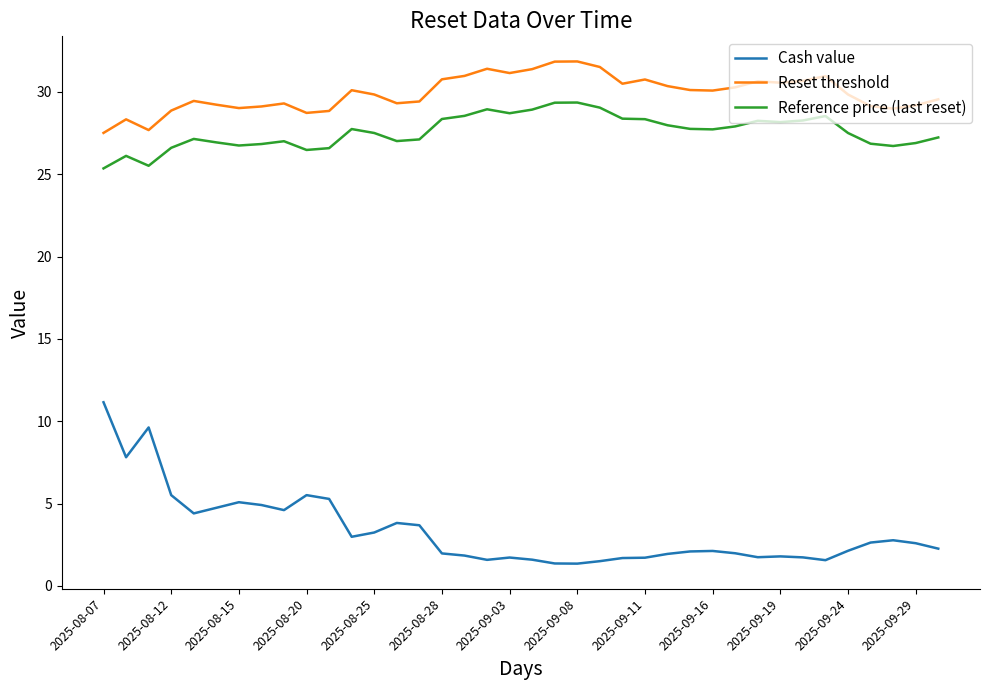

List the series in order of their peak value, lowest first.

Cash value, Reference price (last reset), Reset threshold